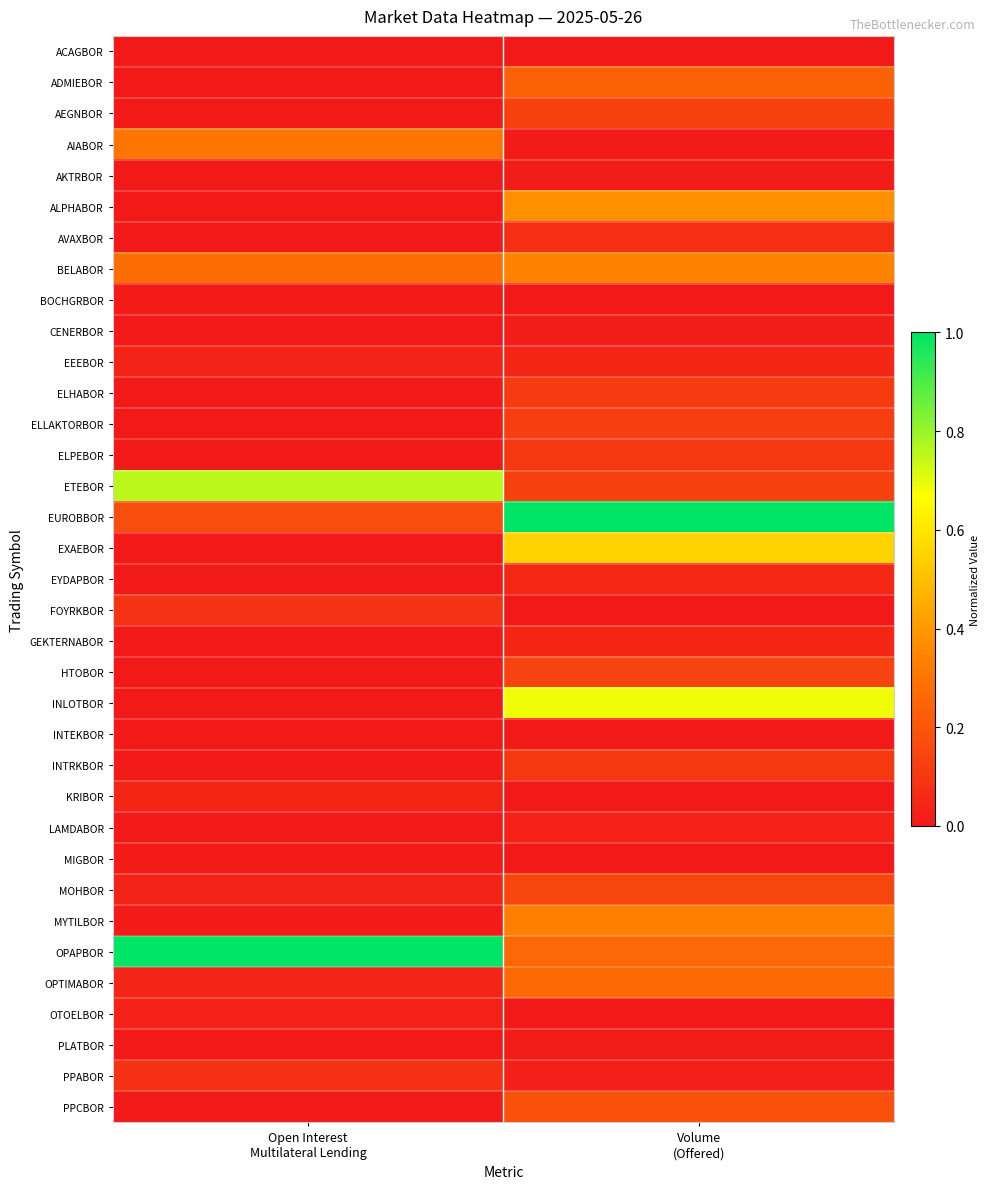

What is the maximum value shown in the chart?

1.0